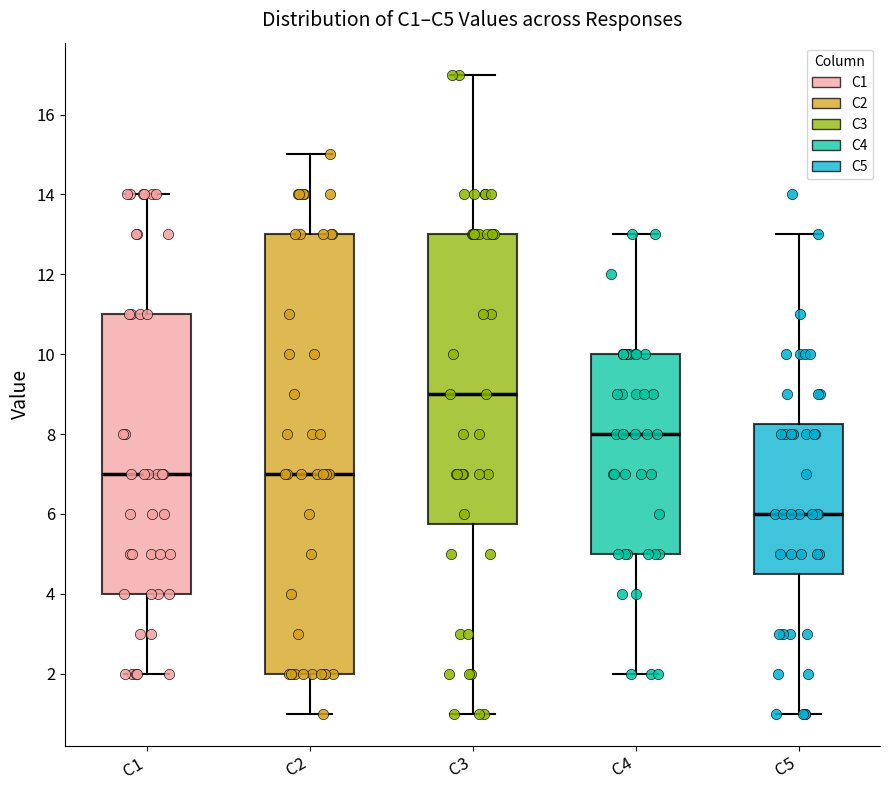

Where is the lower edge of the box for C3 on the y-axis? The values are not printed on the chart, so give them approximately, as read against the axis.

5.8